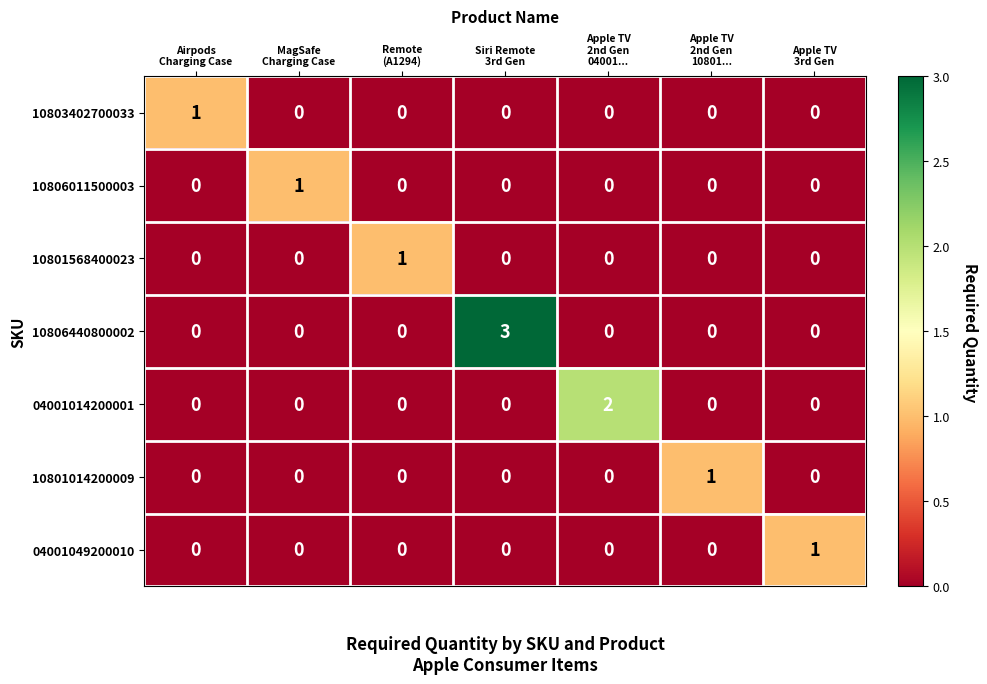

Between MagSafe
Charging Case and Siri Remote
3rd Gen, which series saw the biggest shift?

10806440800002